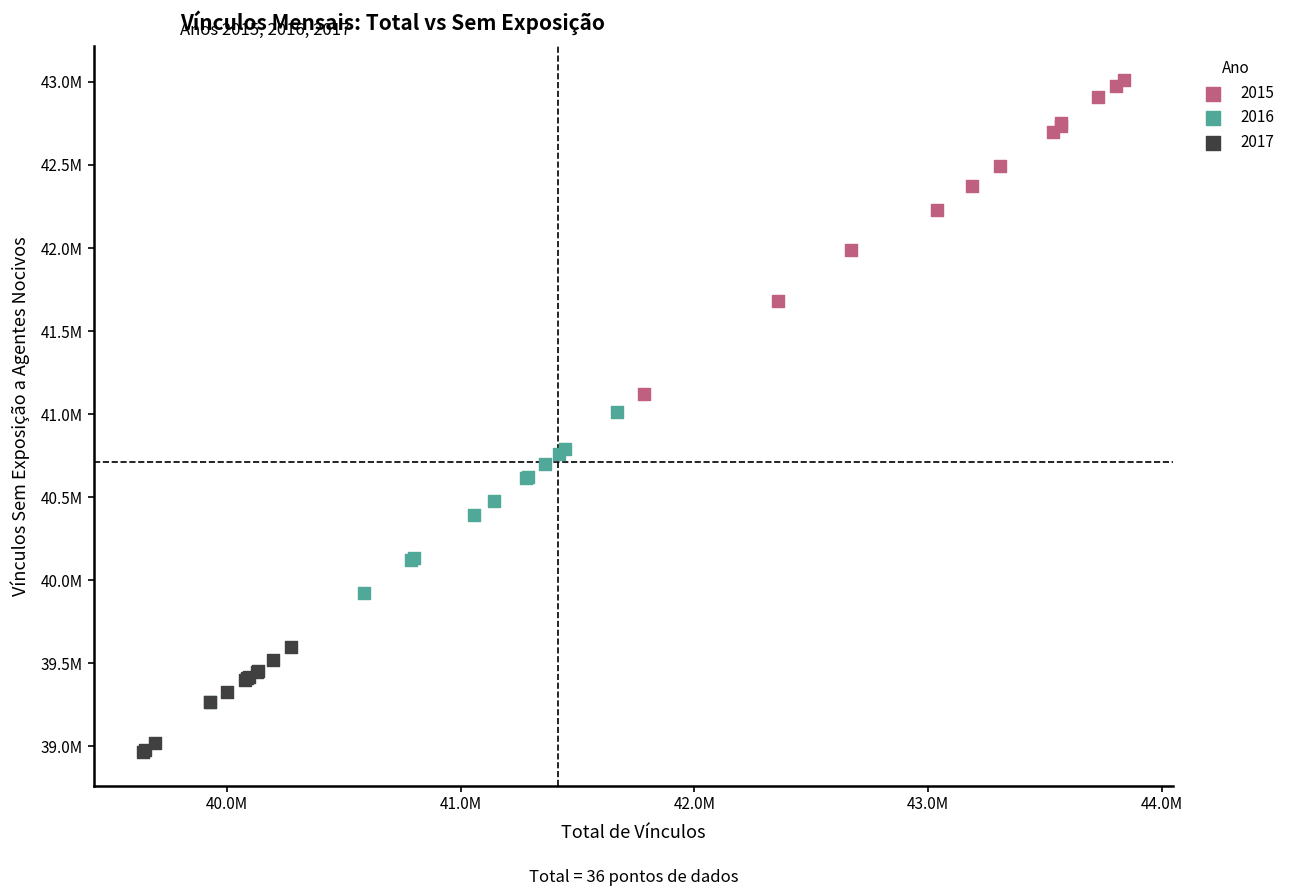

What are all the series names shown in the legend?

2015, 2016, 2017